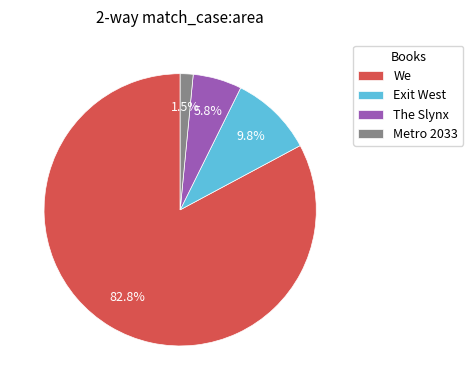

Between Exit West and We, which is larger?

We